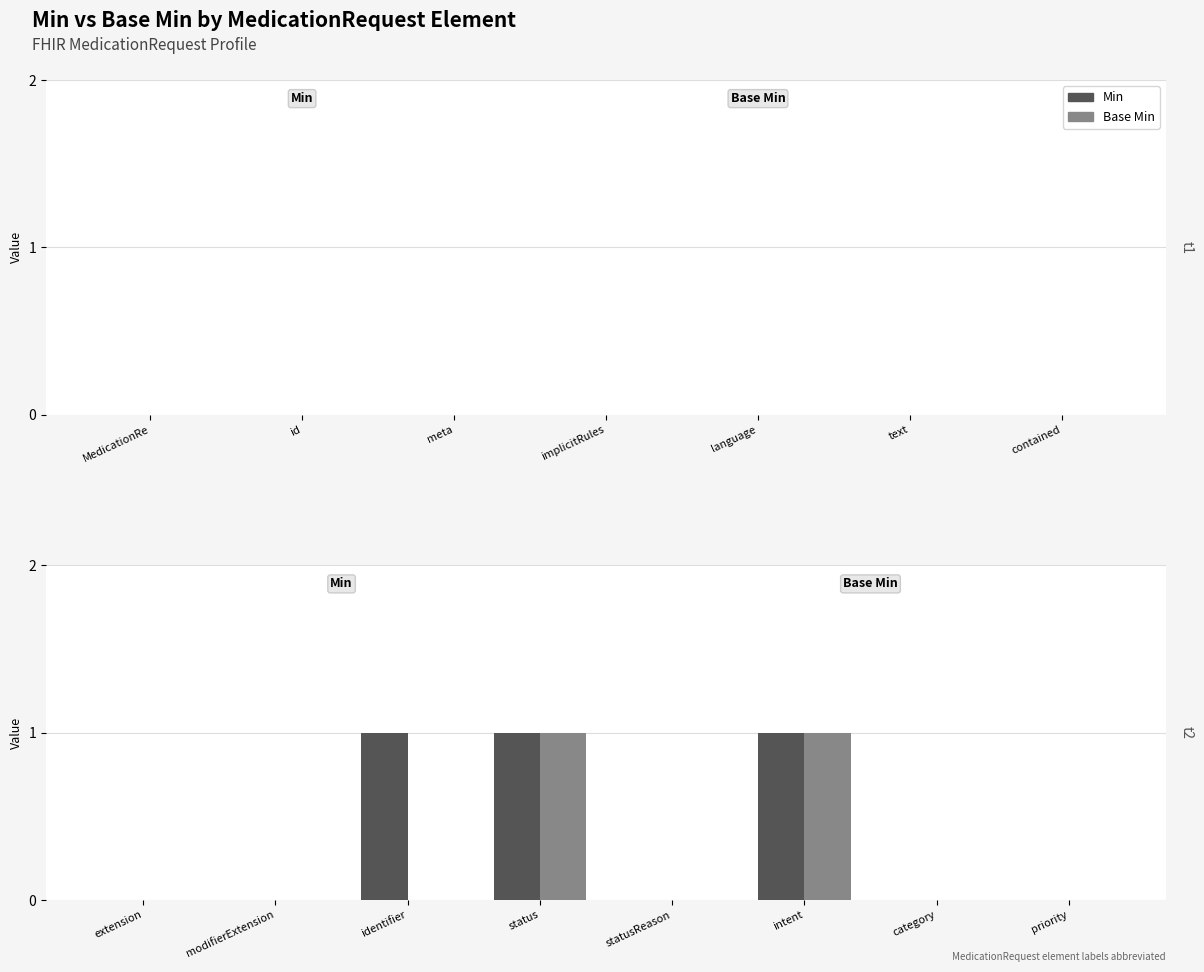

How many data points does each series have?

8